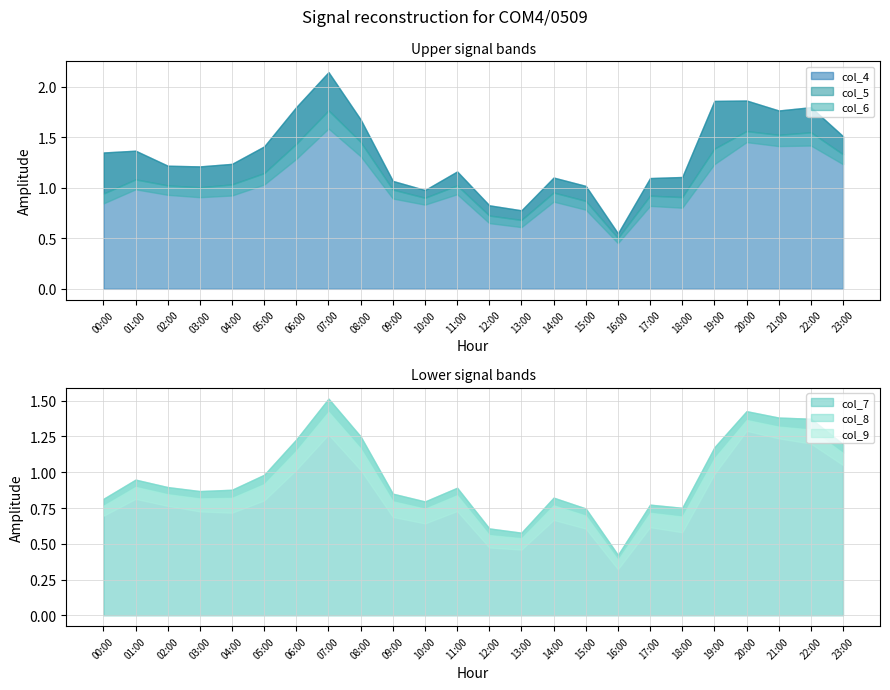

How many categories are shown in the chart?

24